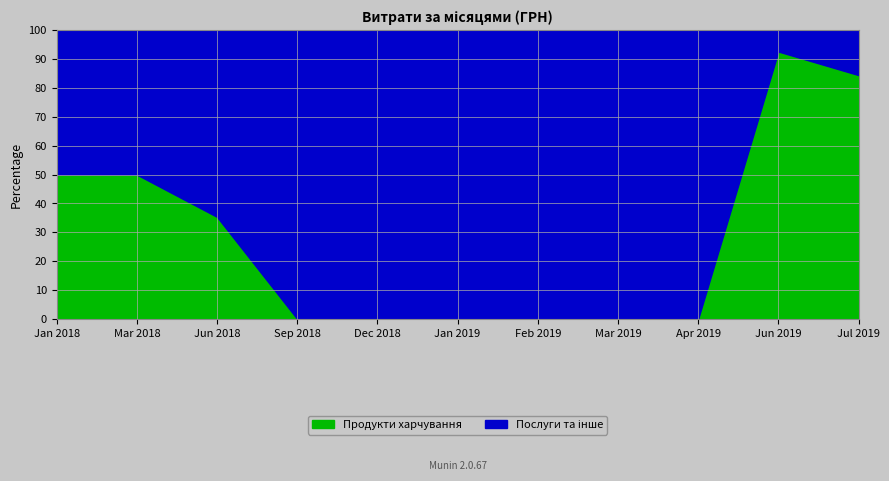

Which series ends up on top after the final intersection of Продукти харчування and Послуги та інше?

Послуги та інше